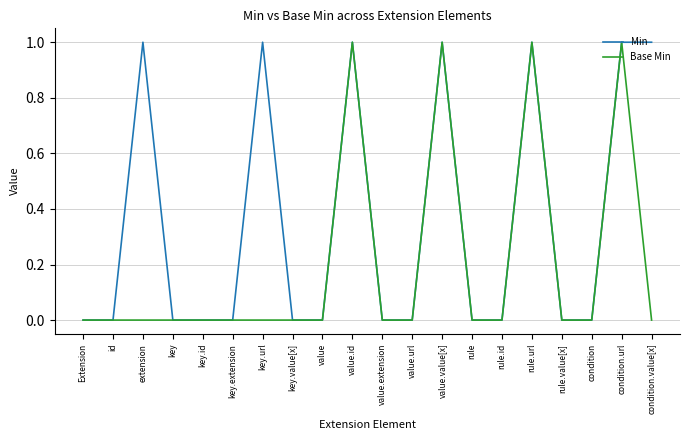

List the series in order of their overall mean, lowest first.

Base Min, Min